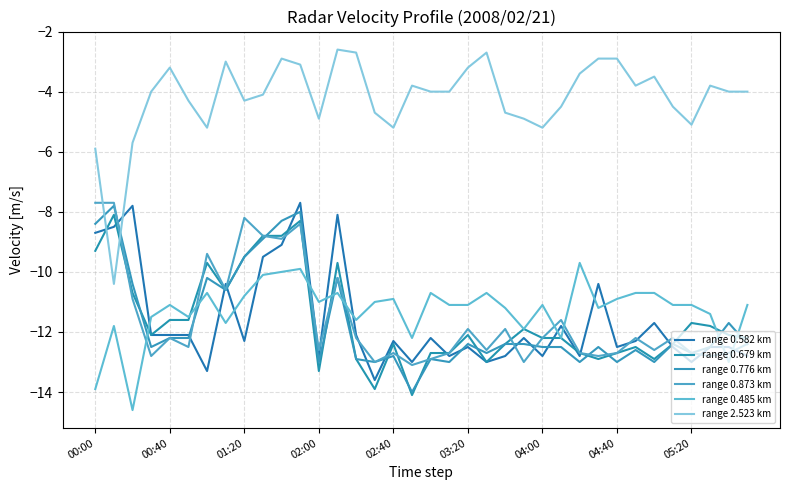

Count the number of data series in this chart.

6